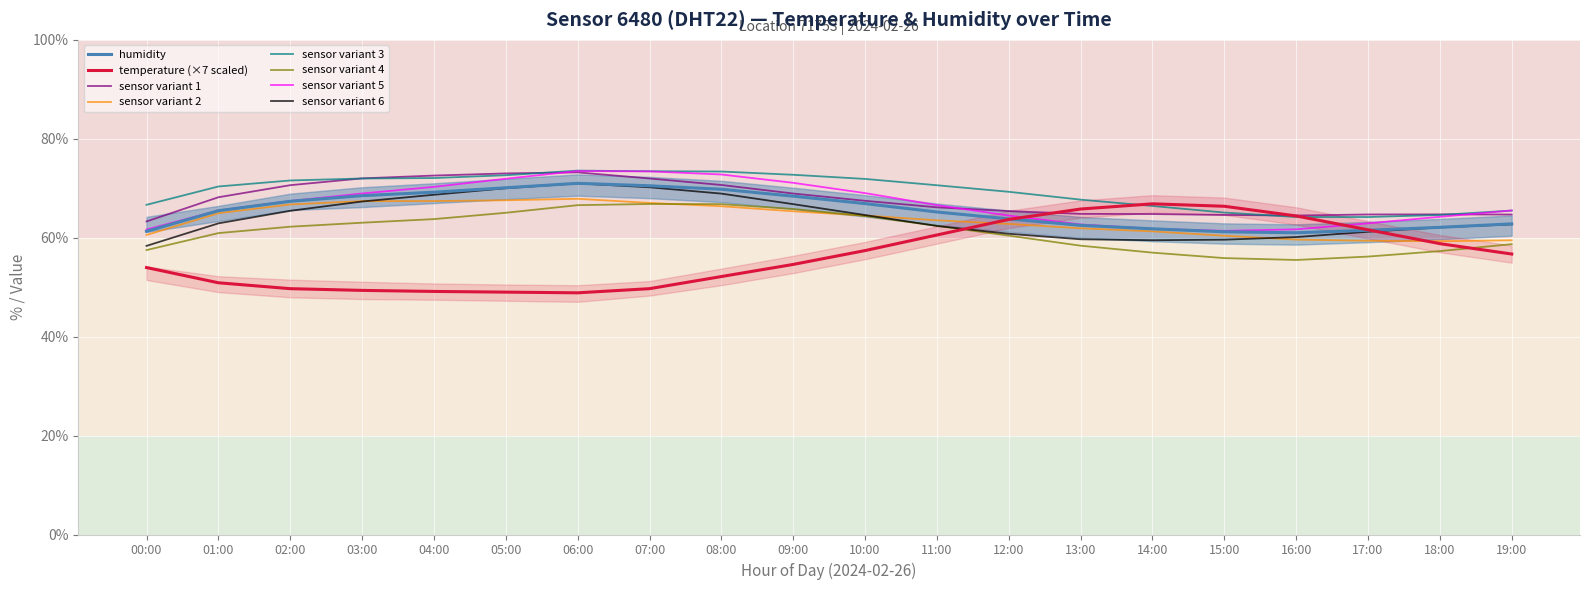

Which series changed the most between 01:00 and 06:00?

humidity